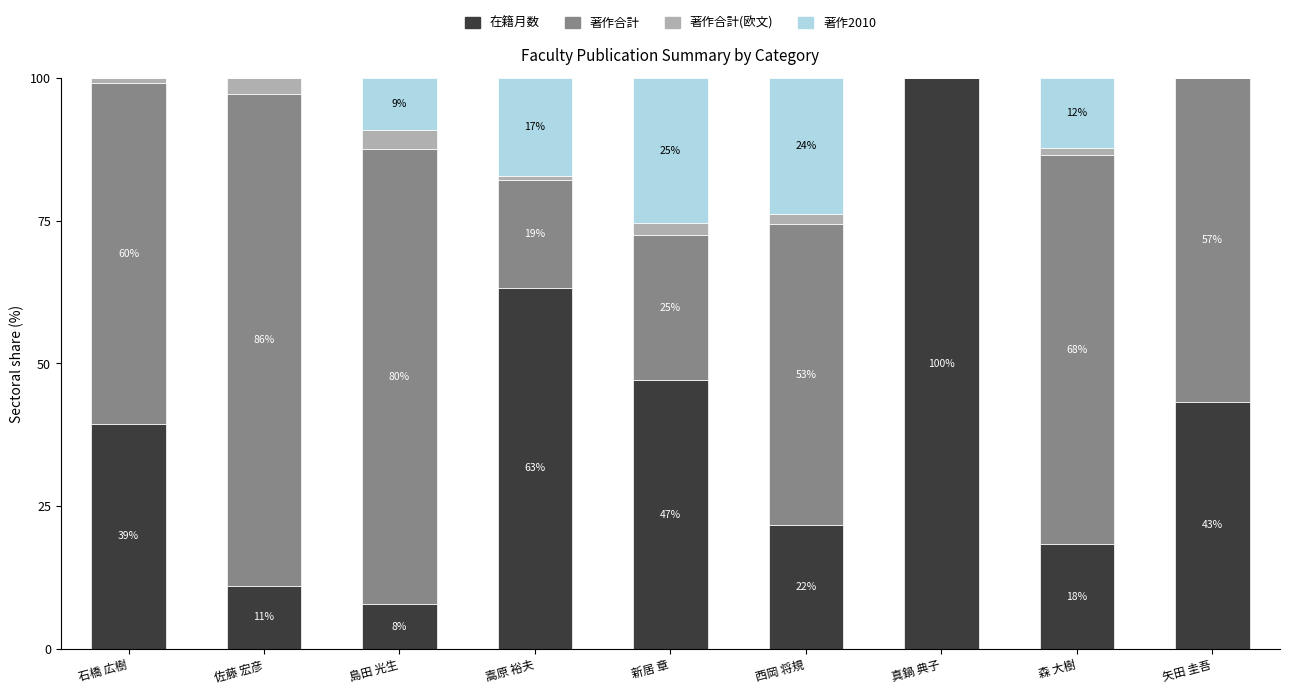

What is the average value of the 在籍月数 series?

39.1